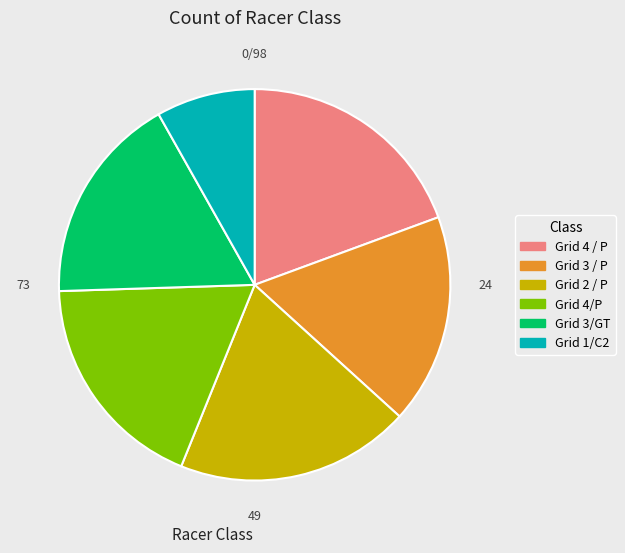

How many slices are in this pie chart?

6